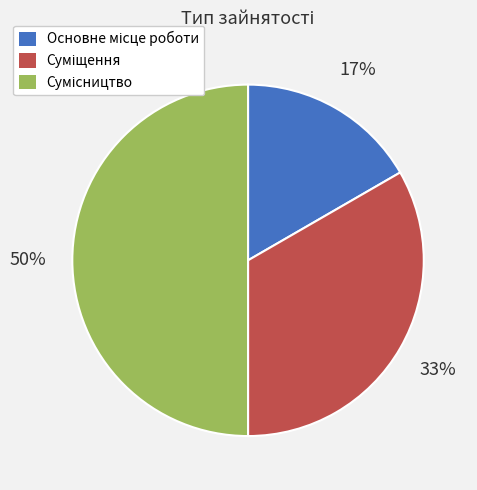

To the nearest percent, what is the difference between the largest and smallest slice percentages?

33%